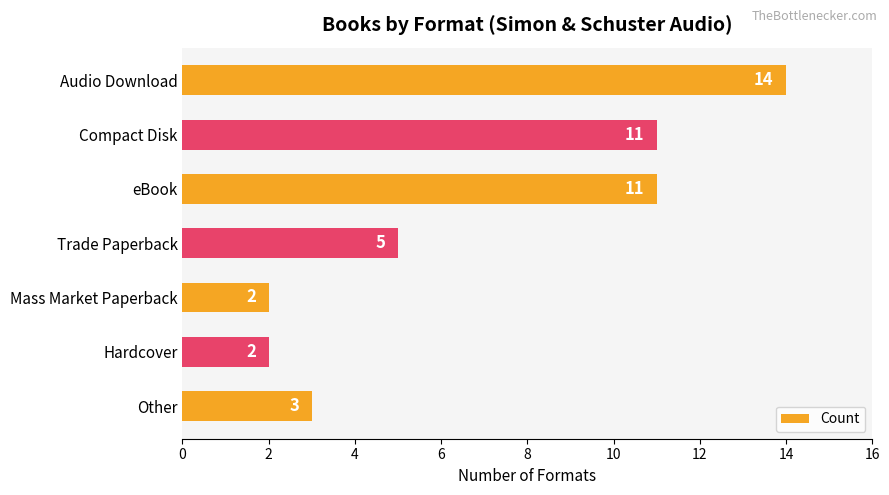

Does the chart contain stacked bars?

No